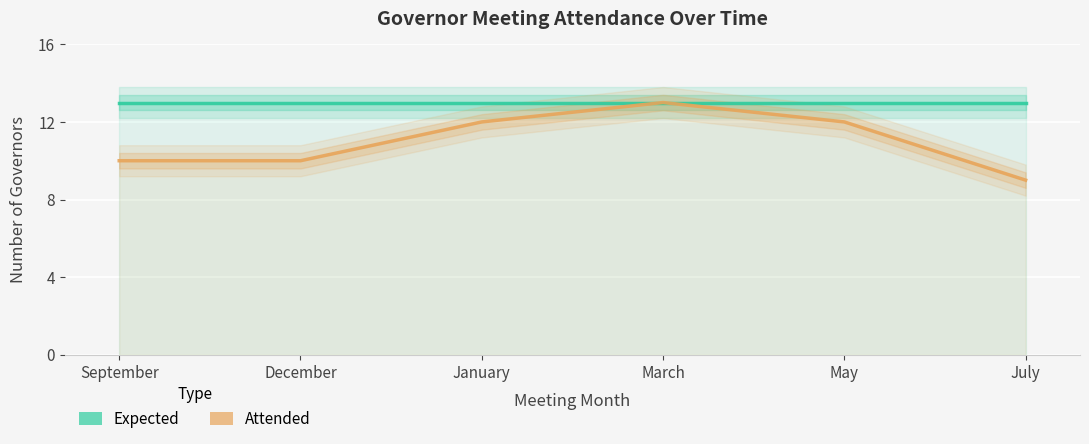

What position from the right is December?

5